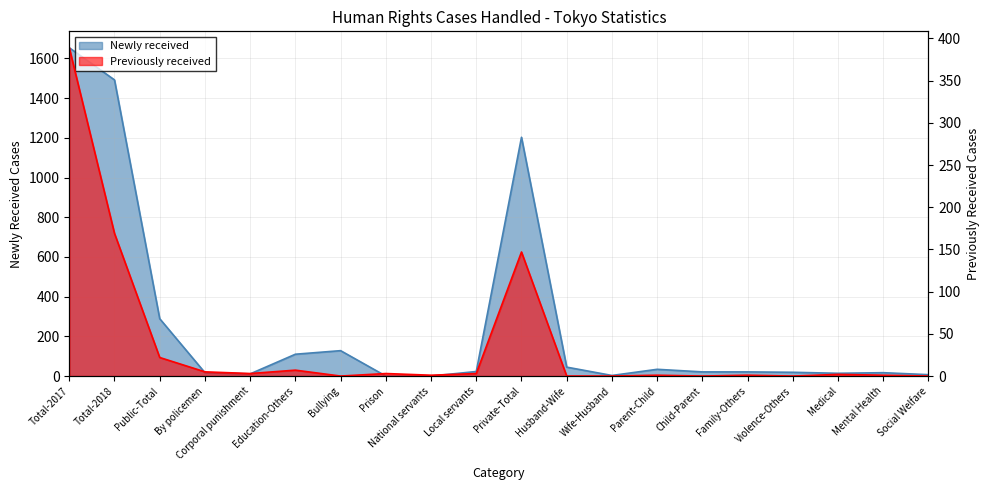

Rank the categories by Previously received value from highest to lowest.

Total-2017, Total-2018, Private-Total, Public-Total, Education-Others, By policemen, Corporal punishment, Prison, Local servants, Medical, National servants, Parent-Child, Family-Others, Mental Health, Bullying, Husband-Wife, Wife-Husband, Child-Parent, Violence-Others, Social Welfare